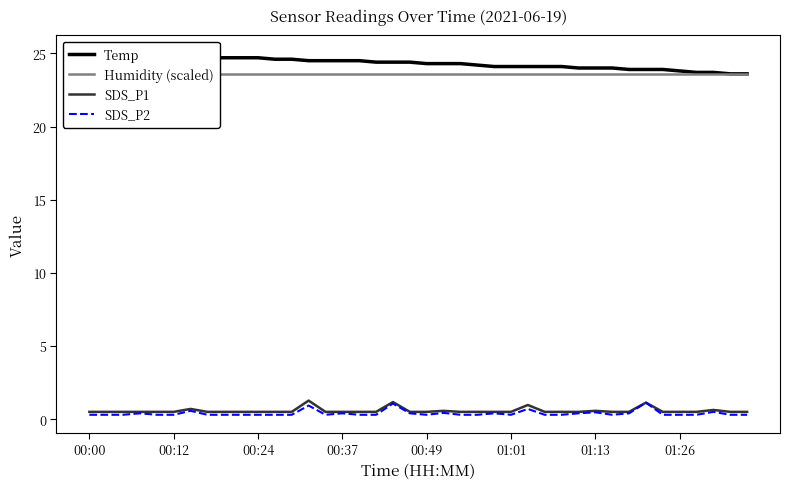

Read the Temp value at 17.

24.4